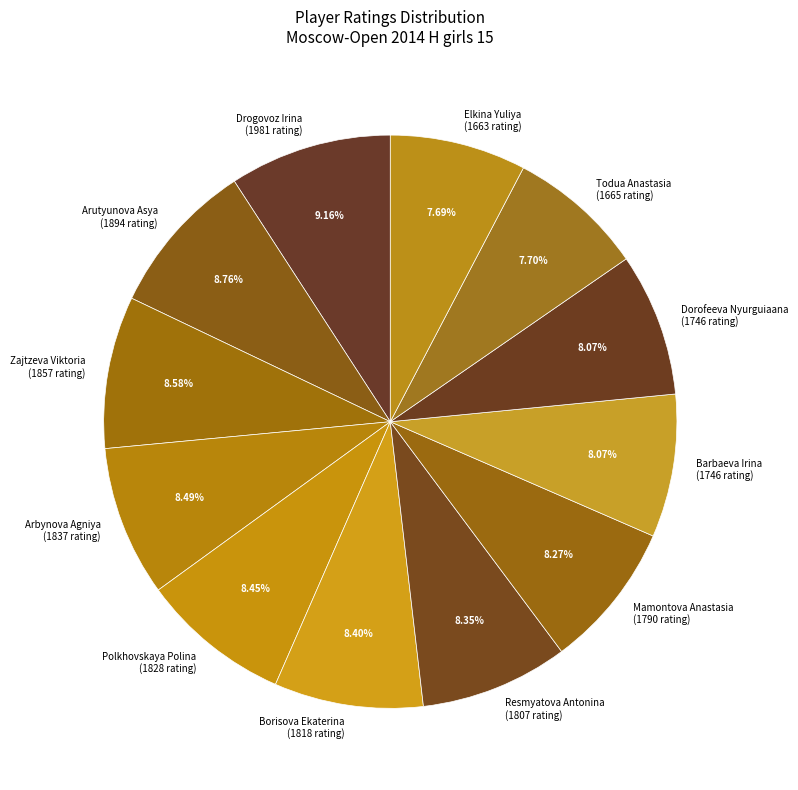

What percentage is NOT represented by Arbynova Agniya?

91.5%